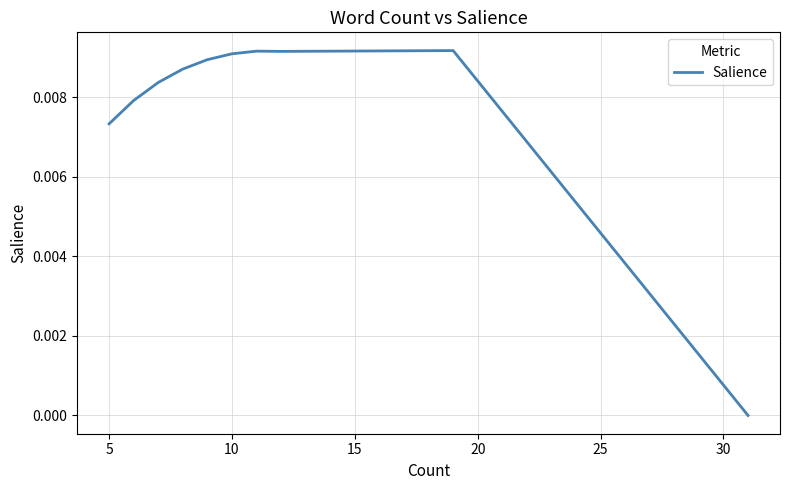

How many lines are shown in the chart?

1